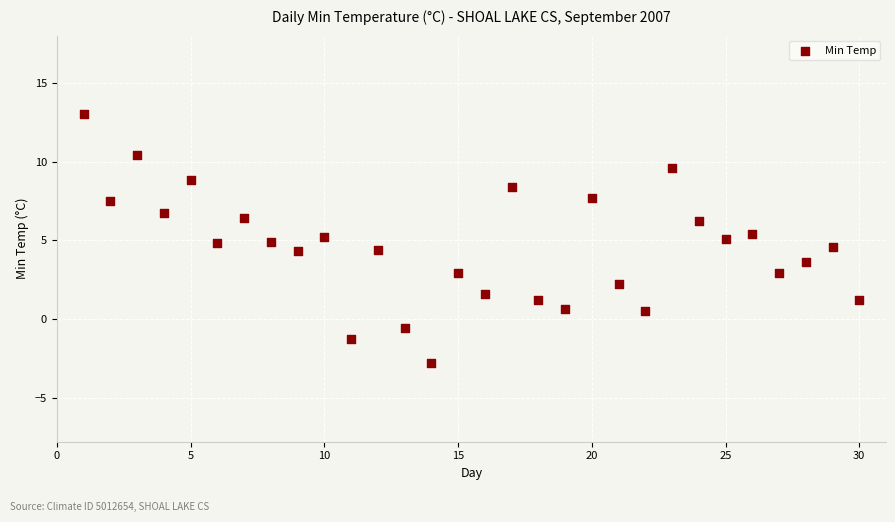

What is the range of Y values (max minus min)?

15.8